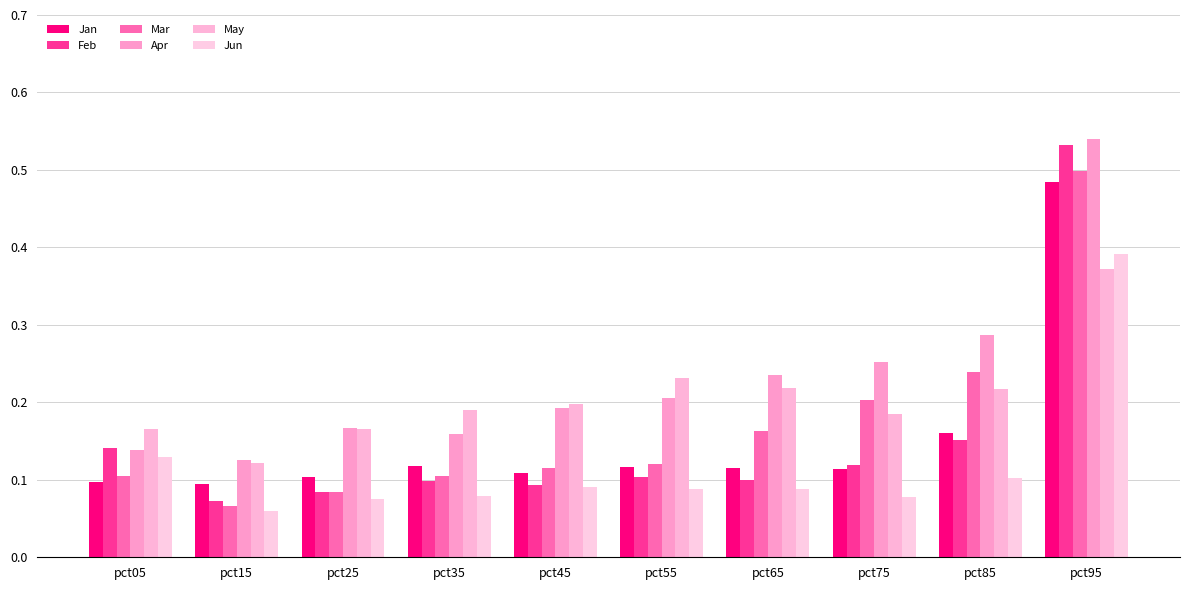

What is the lowest value of the Apr series?

0.1